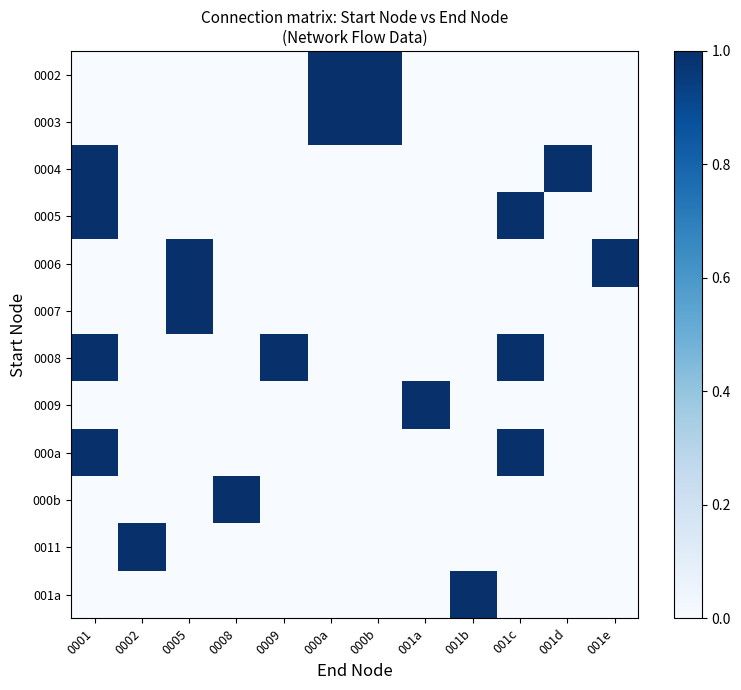

Rank the series at 0008 from highest to lowest value.

000b, 0002, 0003, 0004, 0005, 0006, 0007, 0008, 0009, 000a, 0011, 001a